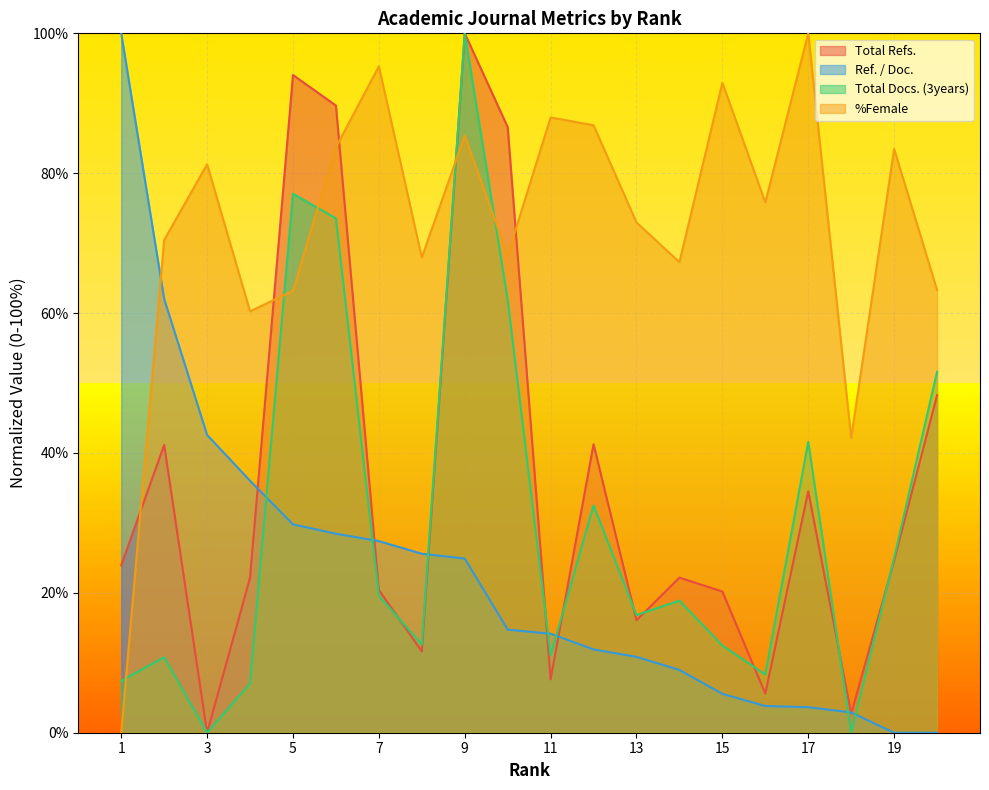

What is the difference between the highest and lowest values at 18?

42.1